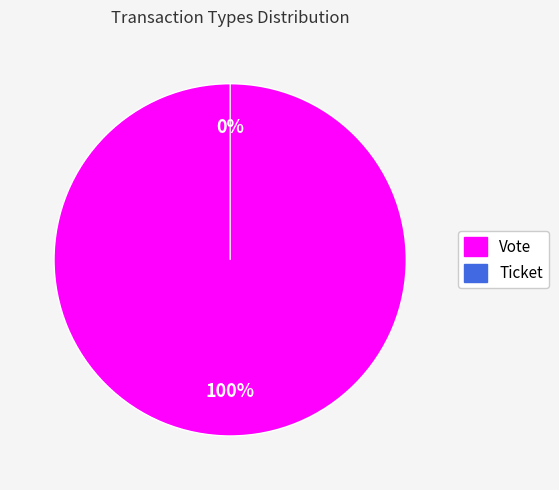

Is it true that Ticket is 1% of the pie?

False